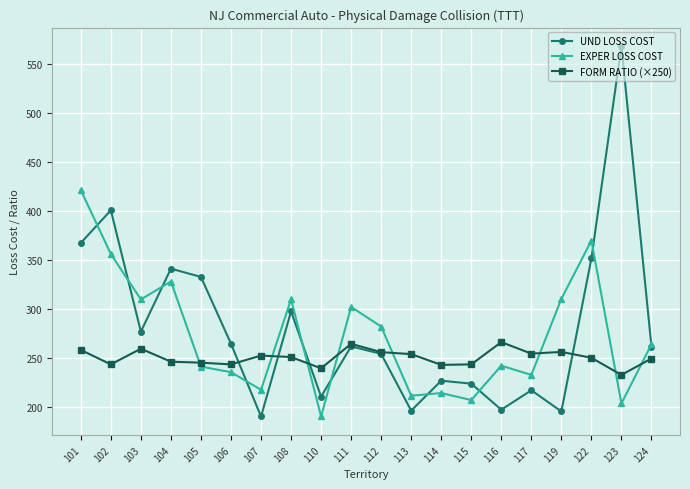

Is it true that EXPER LOSS COST equals 214.5 at 114?

True